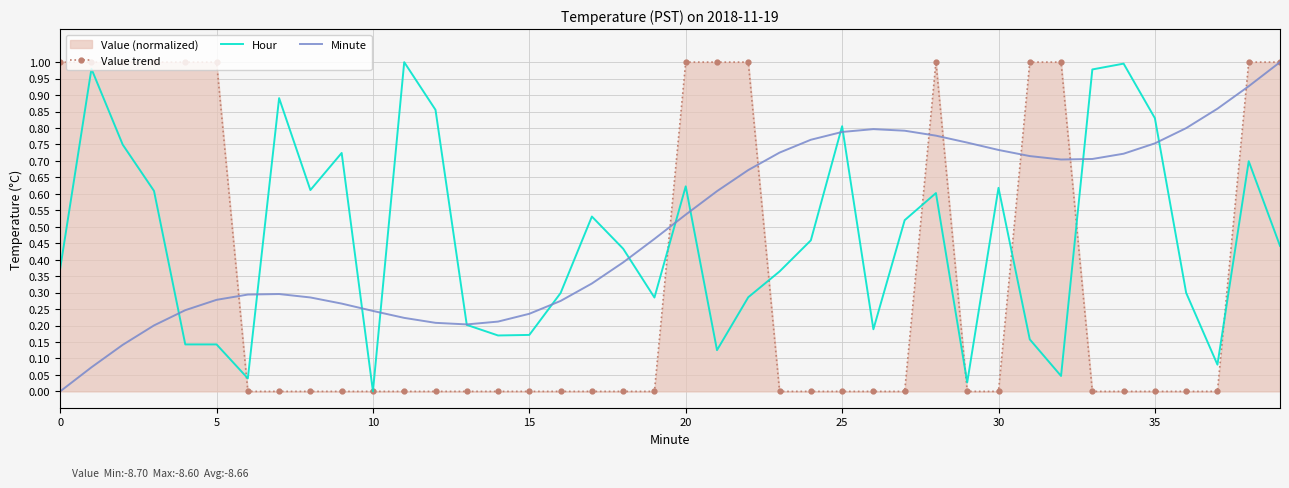

At how many categories does at least one series exceed 0?

40